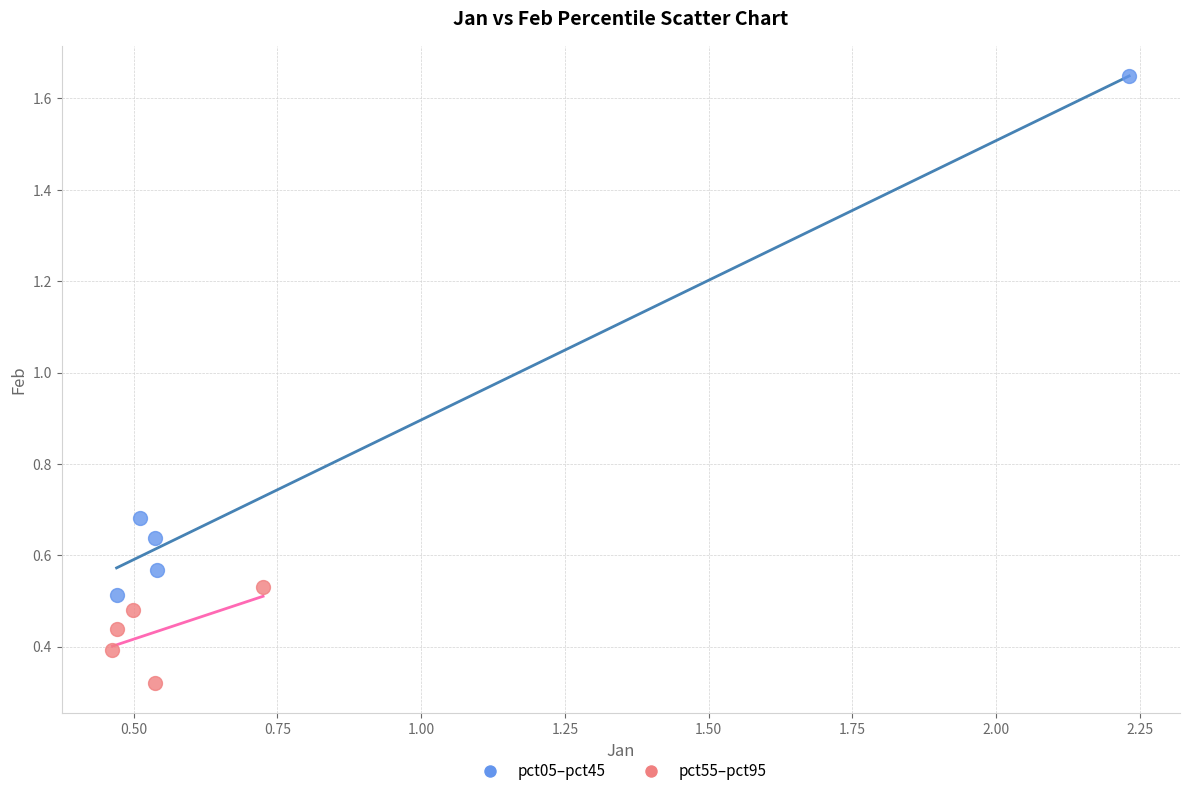

Which series contains the lowest Y value?

pct55–pct95